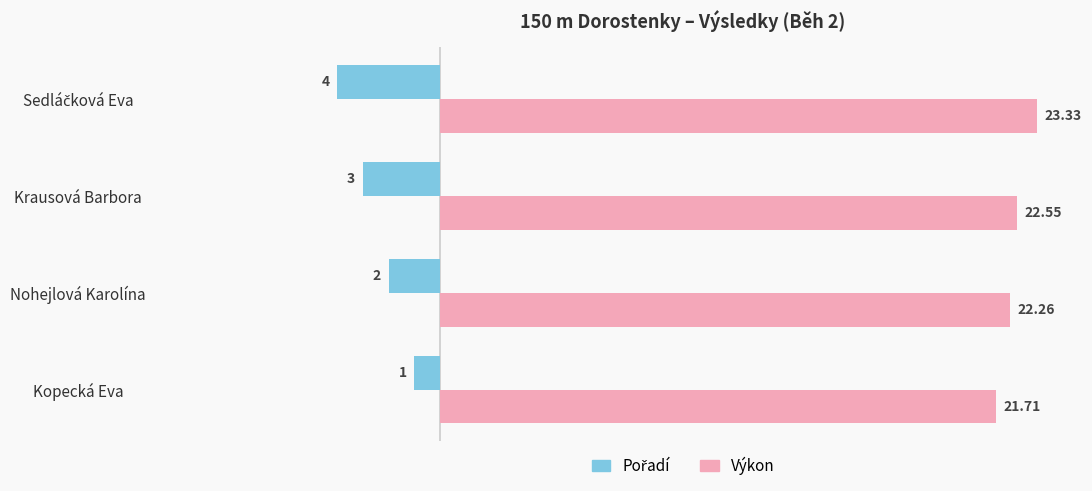

How many Výkon values are between 22 and 23?

2